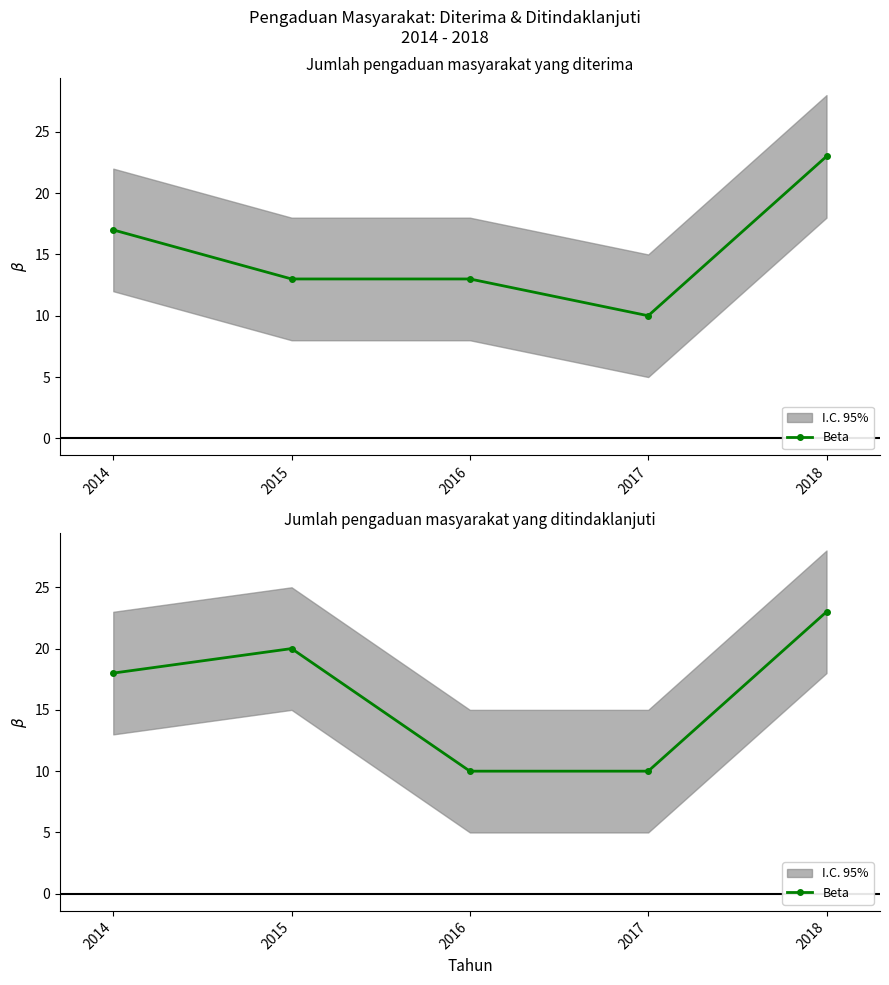

What is the greatest value displayed?

23